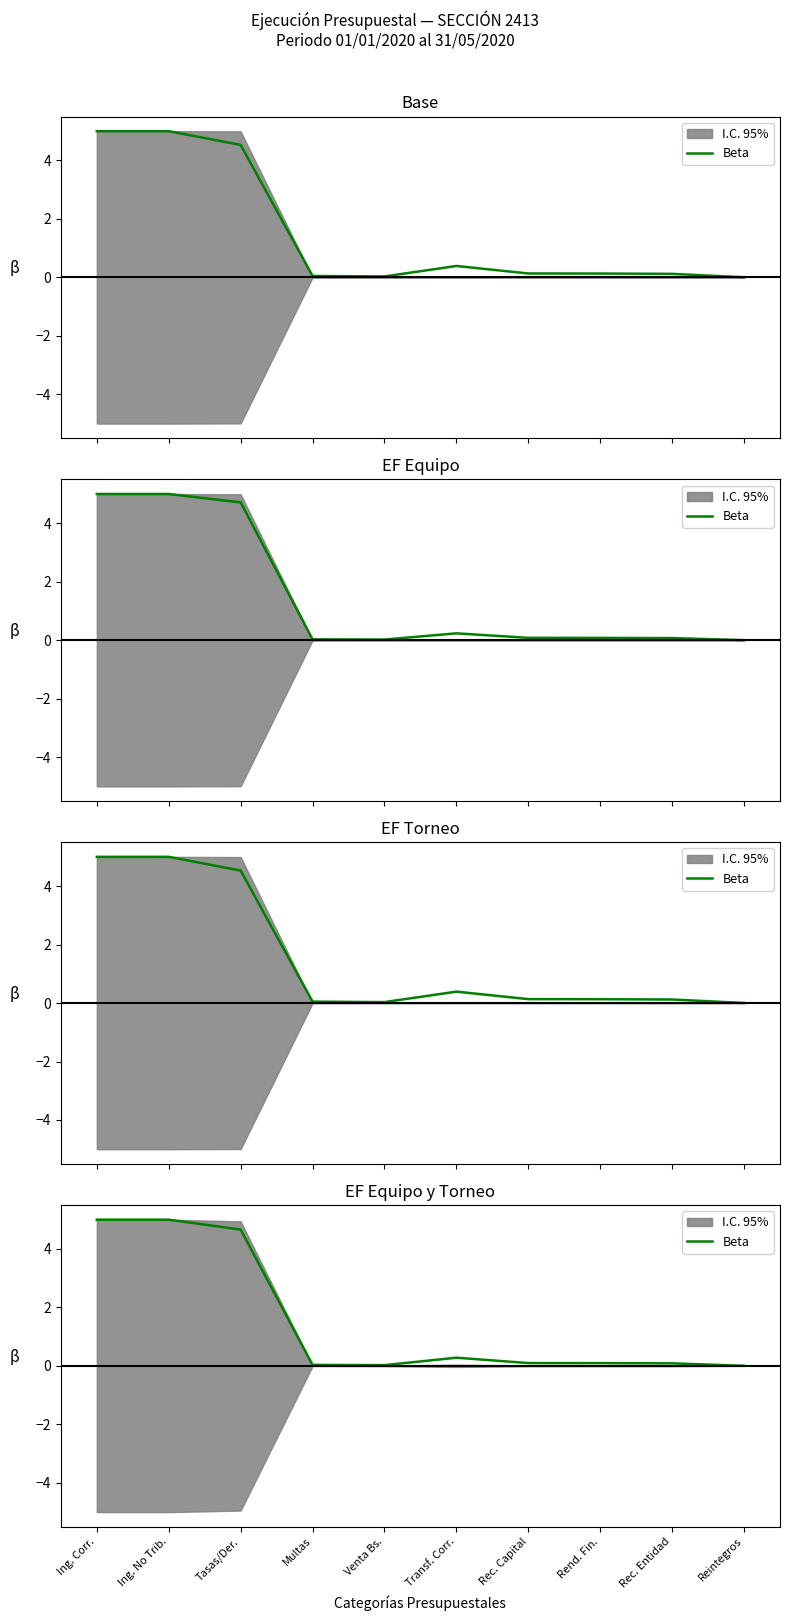

Reading right to left, extract all data points from this chart.

0.0	0.1	0.1	0.1	0.3	0.0	0.0	4.7	5.0	5.0